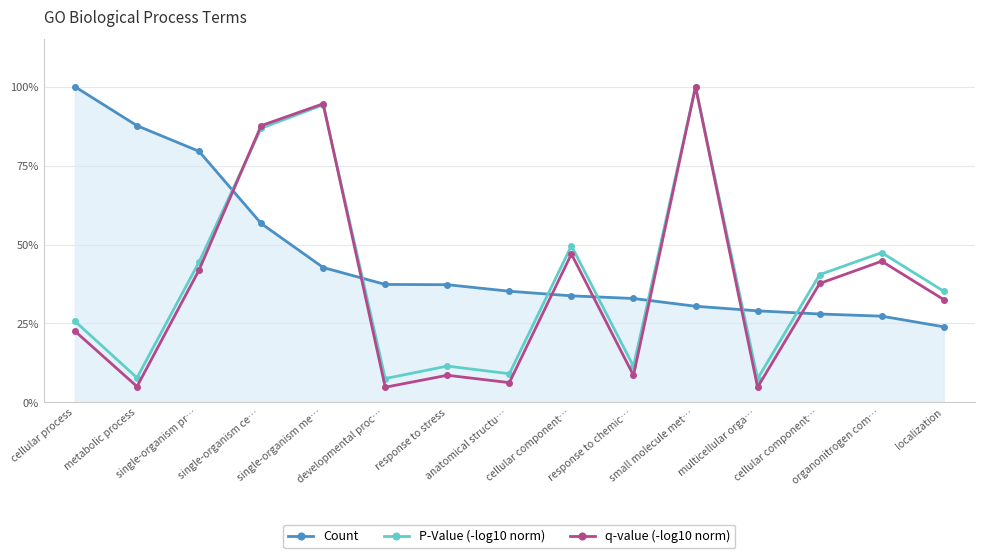

What are all the series names shown in the legend?

Count, P-Value (-log10 norm), q-value (-log10 norm)